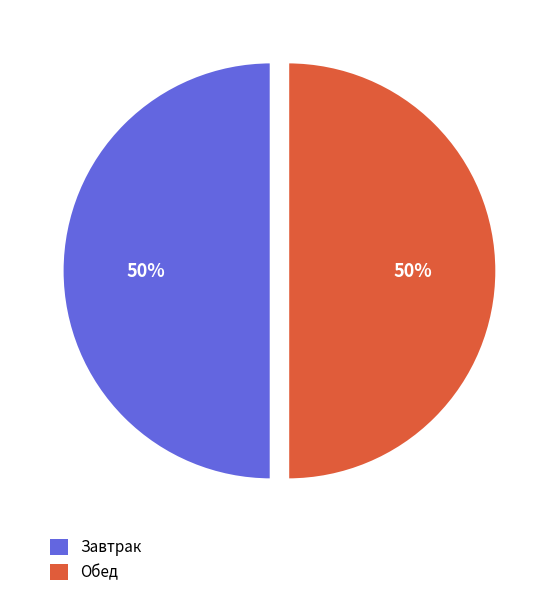

The Завтрак slice represents 39% of the pie. True or false?

False